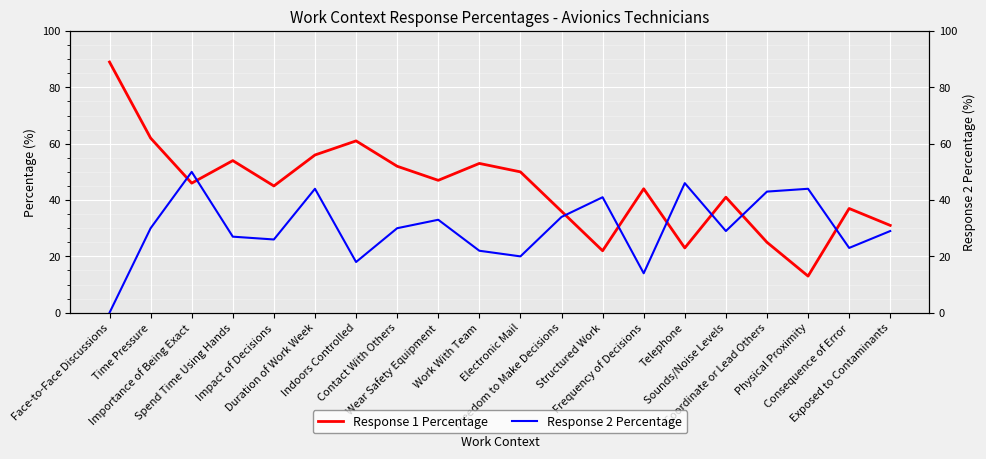

How many interior local peaks does the Response 1 Percentage series have?

6